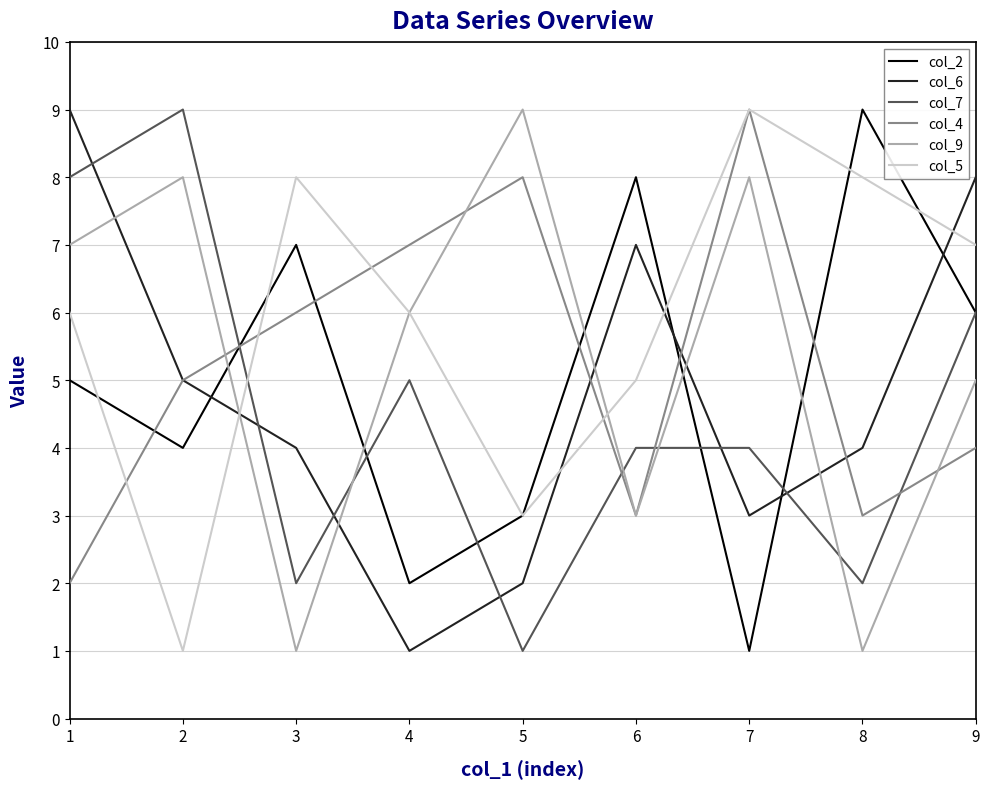

What is the minimum value shown in the chart?

1